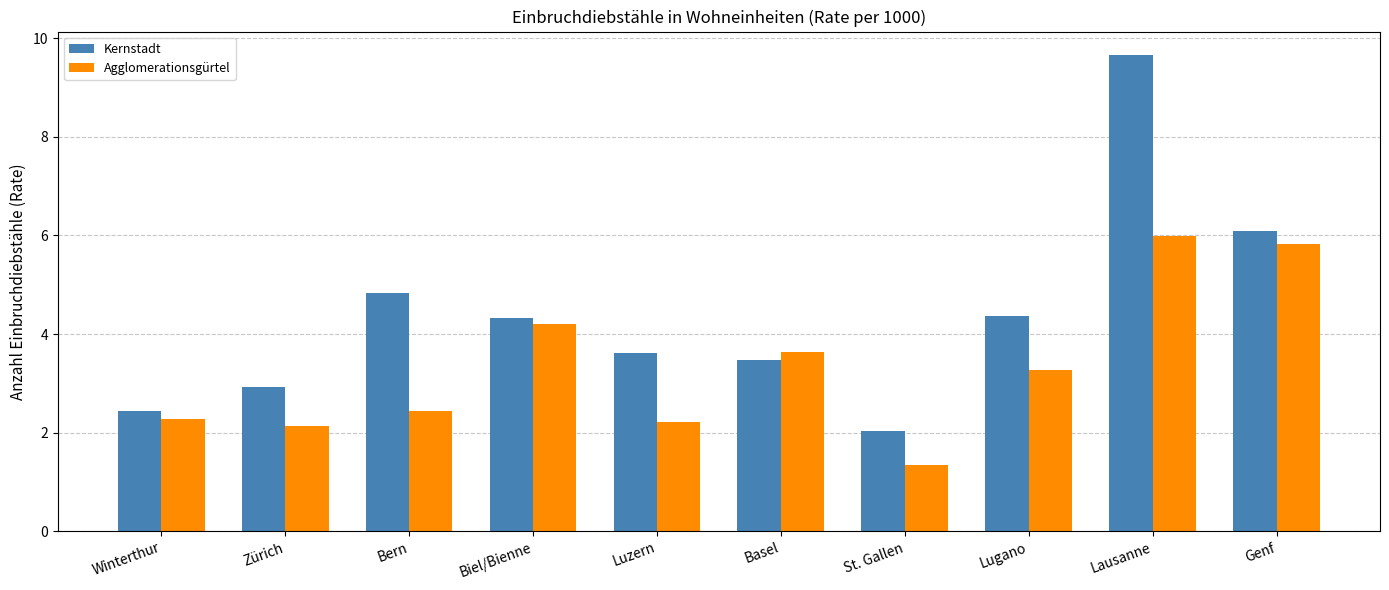

What is the sum of all Agglomerationsgürtel values?

33.4